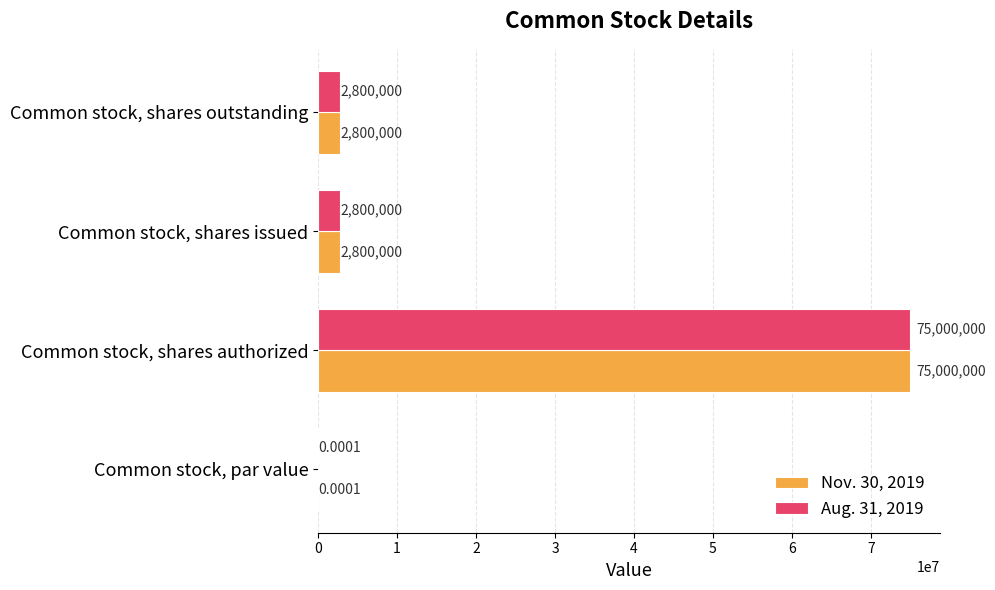

At which category is the sum across all series the highest?

Common stock, shares authorized